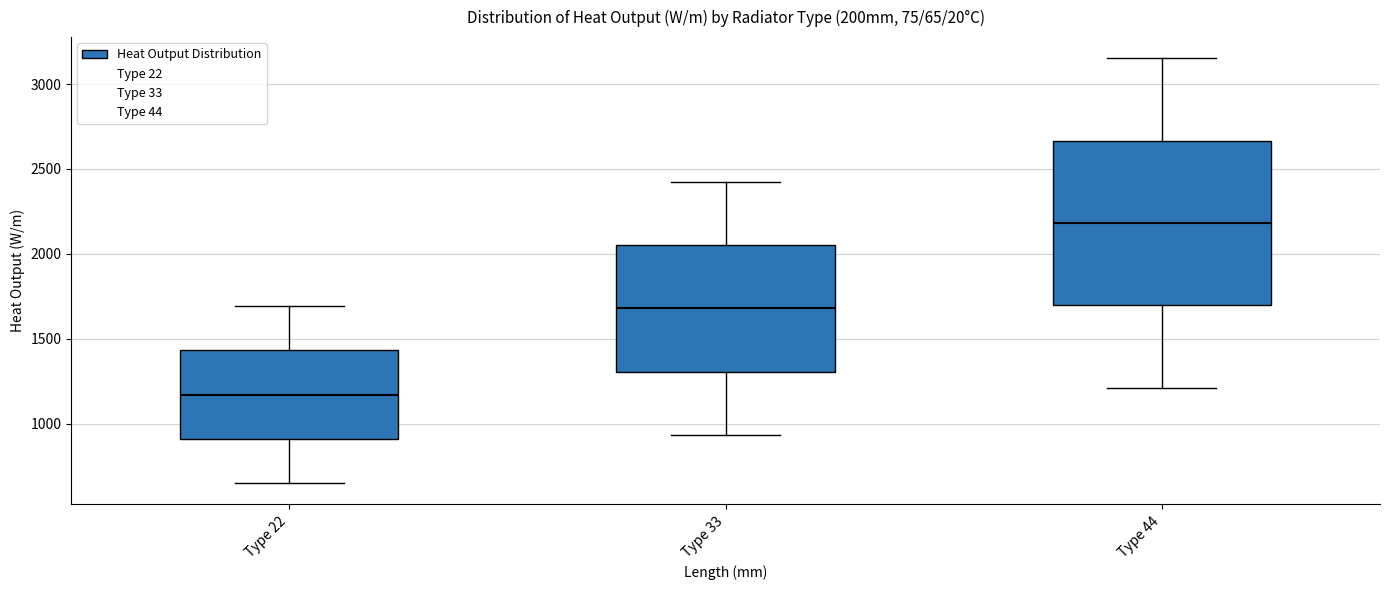

Reading left to right, read every box against the y-axis: the position of its median line, the range the box covers, and the ends of its whiskers. The values are not printed on the chart, so give them approximately, as read against the axis.

Type 22: median 1150, box 900 to 1450, whiskers 650 to 1700
Type 33: median 1700, box 1300 to 2050, whiskers 950 to 2450
Type 44: median 2200, box 1700 to 2650, whiskers 1200 to 3150